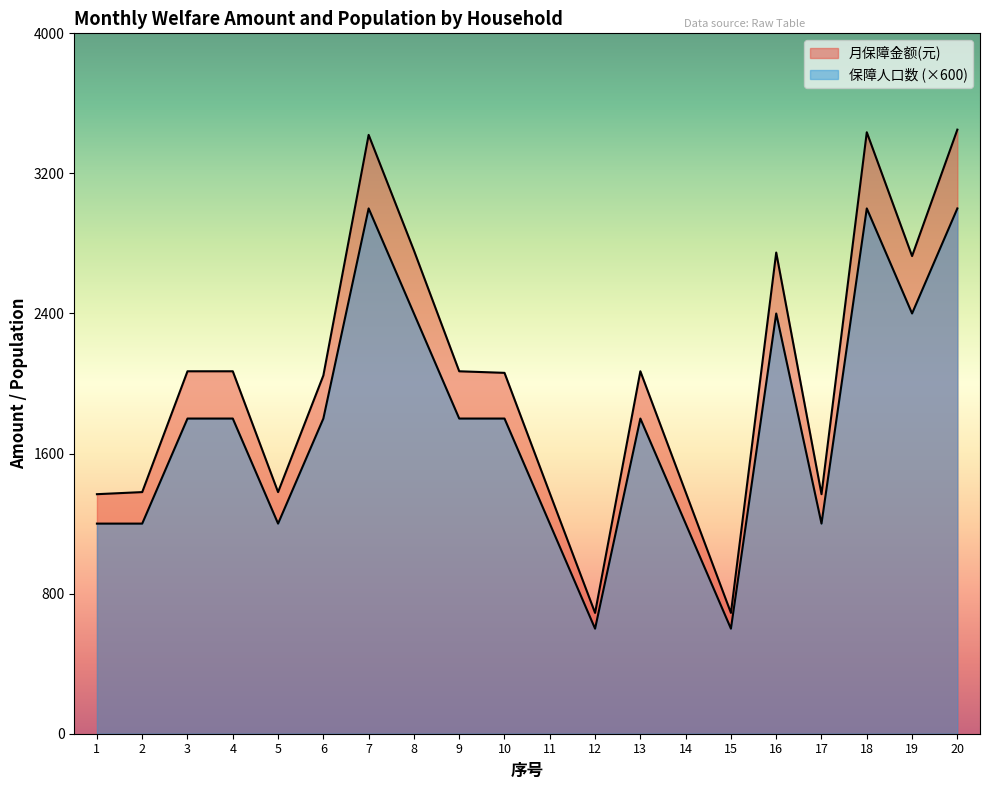

What is the difference between the second highest and second lowest values in the 月保障金额(元) series?

2745